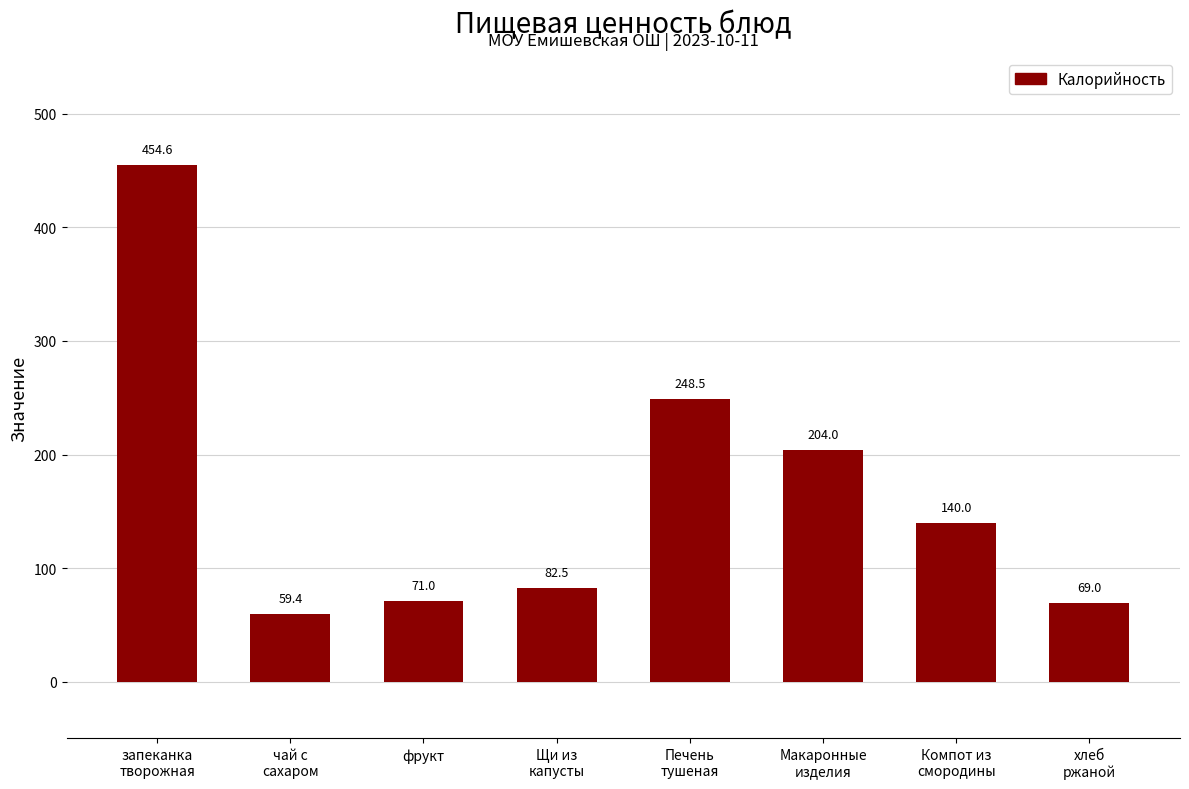

List the labels in order of value, smallest first.

чай с
сахаром, хлеб
ржаной, фрукт, Щи из
капусты, Компот из
смородины, Макаронные
изделия, Печень
тушеная, запеканка
творожная